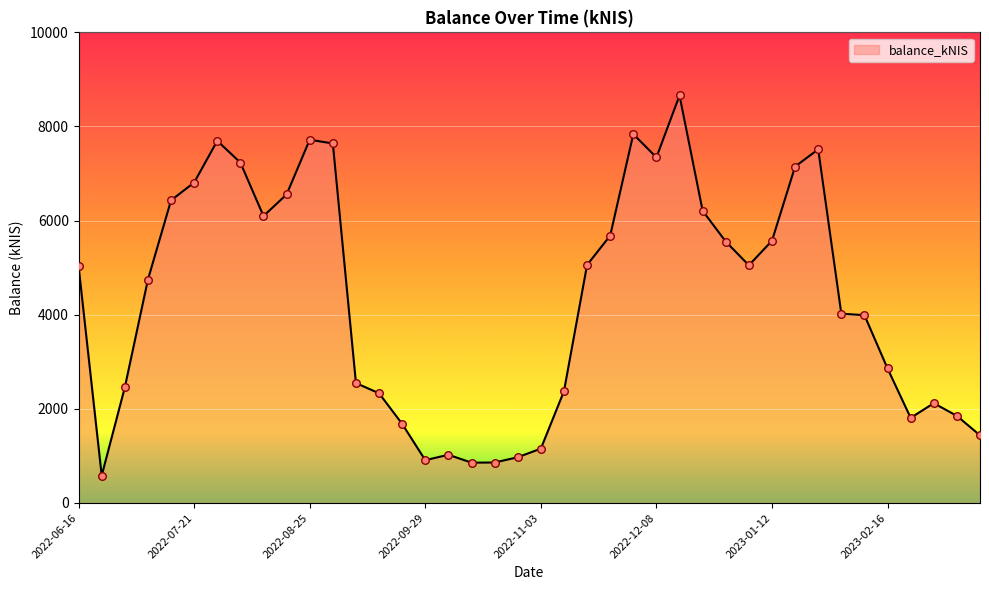

What is the maximum value shown in the chart?

8658.6